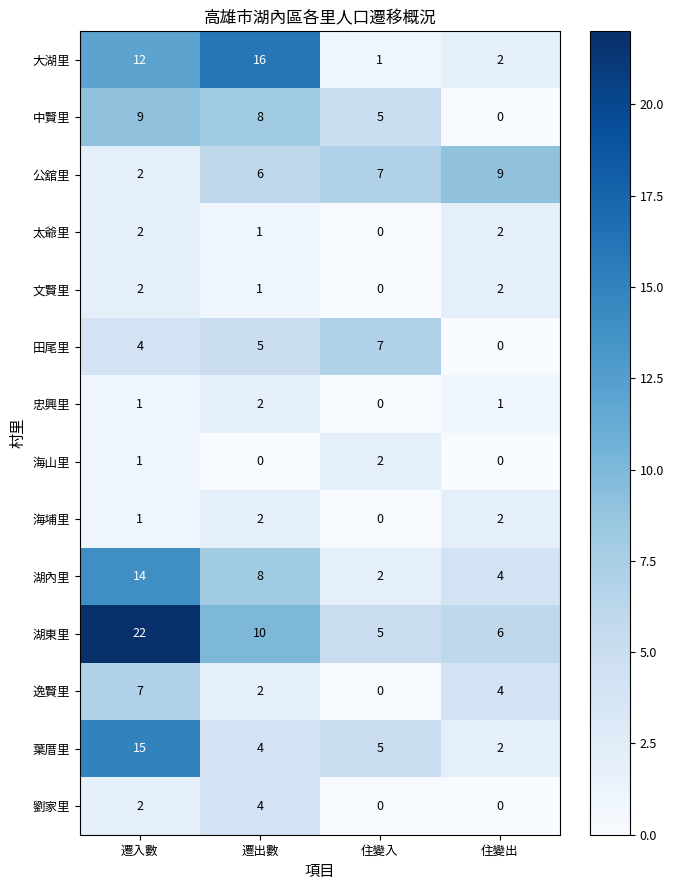

At which category does the chart reach its peak across all series?

遷入數